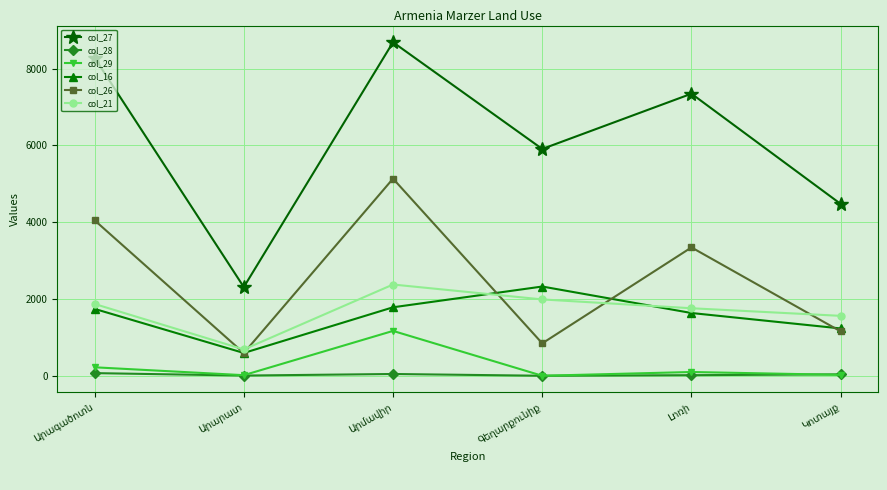

Which series has the largest total across all categories?

col_27